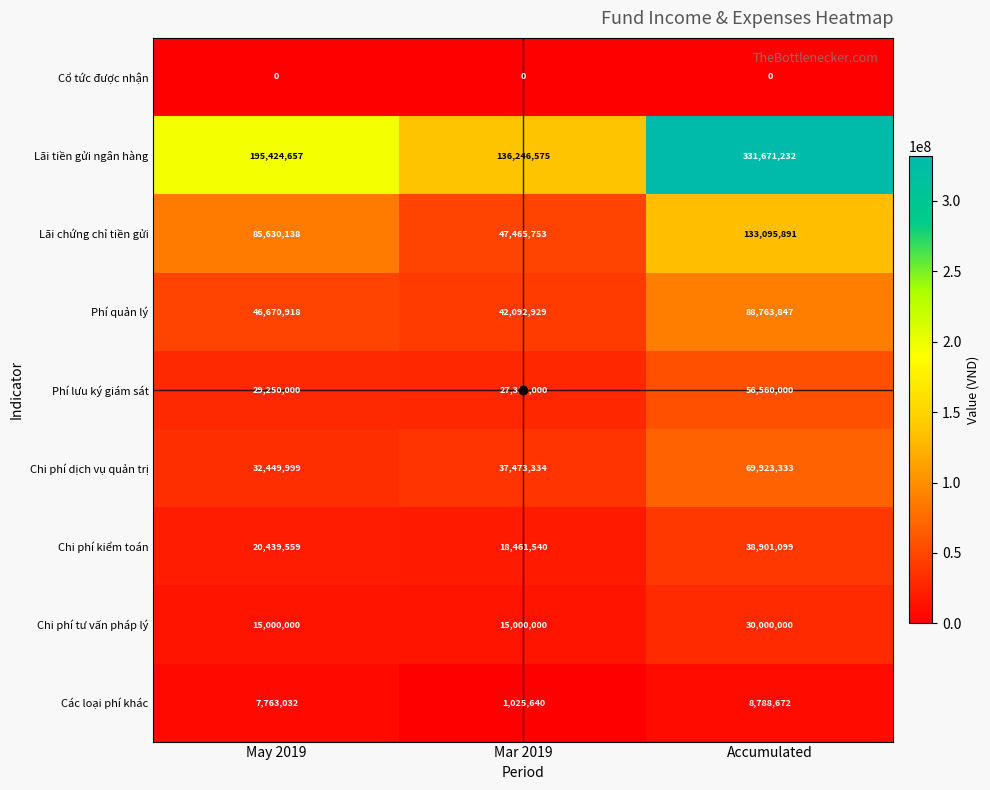

Count the Lãi chứng chỉ tiền gửi values in the range 47465753 to 133095891.

3